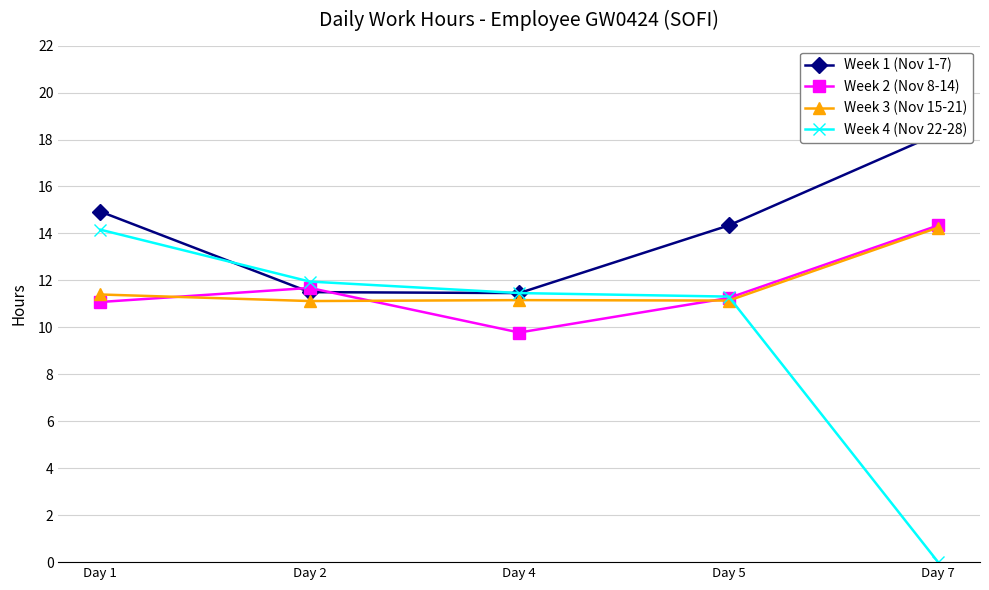

Which series has the largest range (max minus min)?

Week 4 (Nov 22-28)